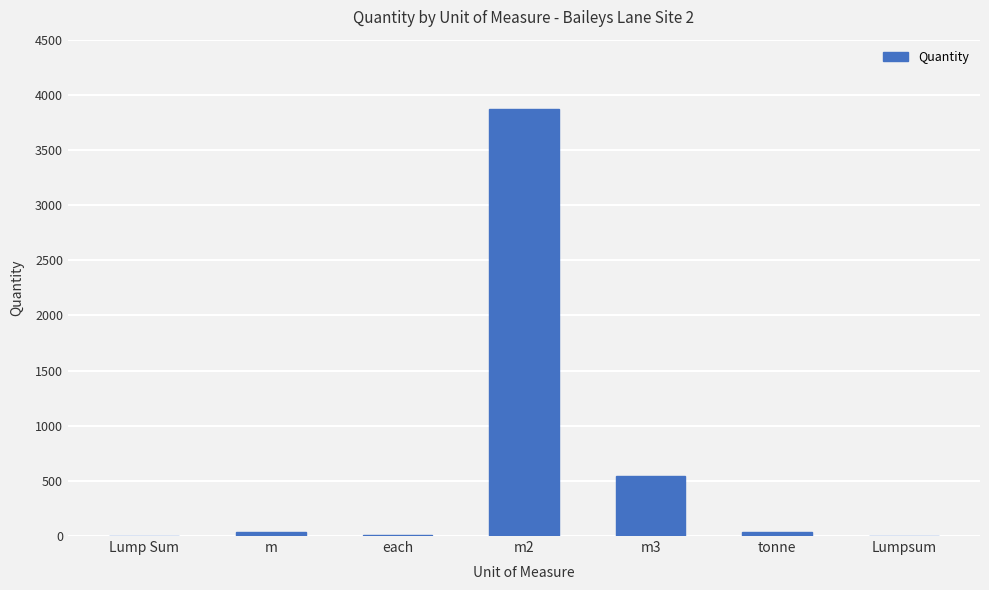

Between m2 and Lumpsum, which is larger?

m2